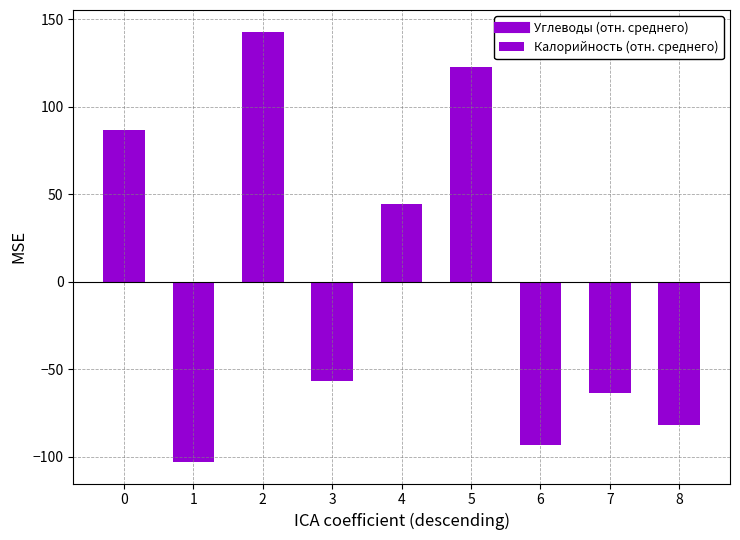

The chart shows a value of -34.4 at 3. True or false?

False